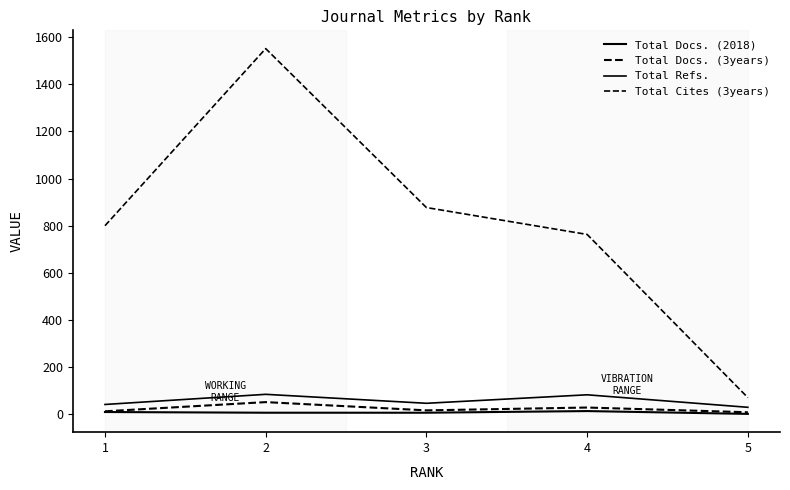

Does the chart display data point markers on the line(s)?

No